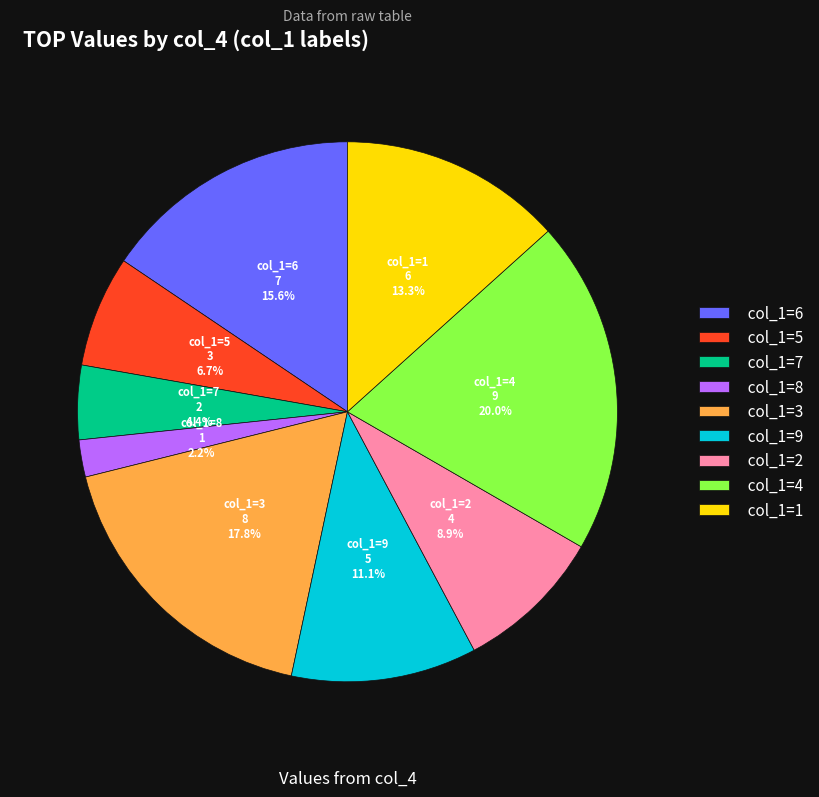

To the nearest percent, what is the average slice percentage?

11%